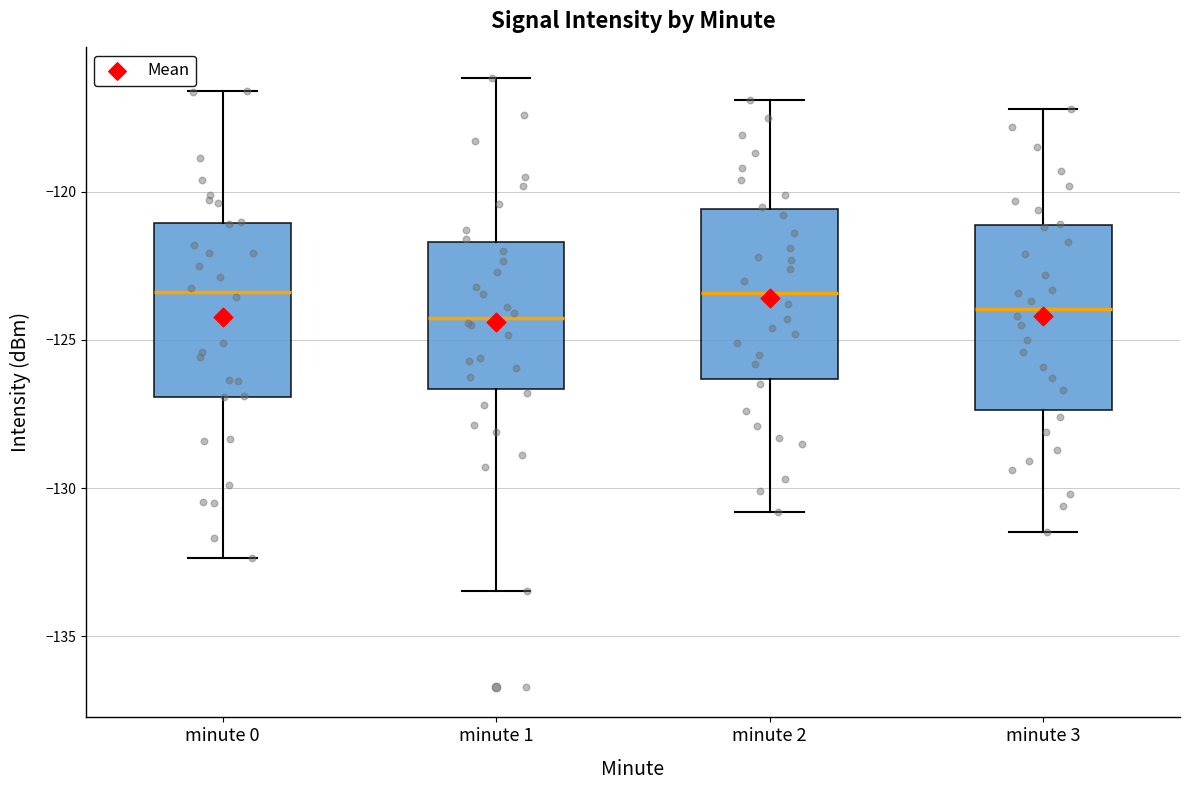

Reading left to right, transcribe this box plot: for each box, give where its median line is, the range the box spans, and where its two whiskers end, as read against the y-axis. The values are not printed on the chart, so give them approximately, as read against the axis.

minute 0: median -123.5, box -127.0 to -121.0, whiskers -132.5 to -116.5
minute 1: median -124.5, box -126.5 to -121.5, whiskers -133.5 to -116.0
minute 2: median -123.5, box -126.5 to -120.5, whiskers -131.0 to -117.0
minute 3: median -124.0, box -127.5 to -121.0, whiskers -131.5 to -117.0